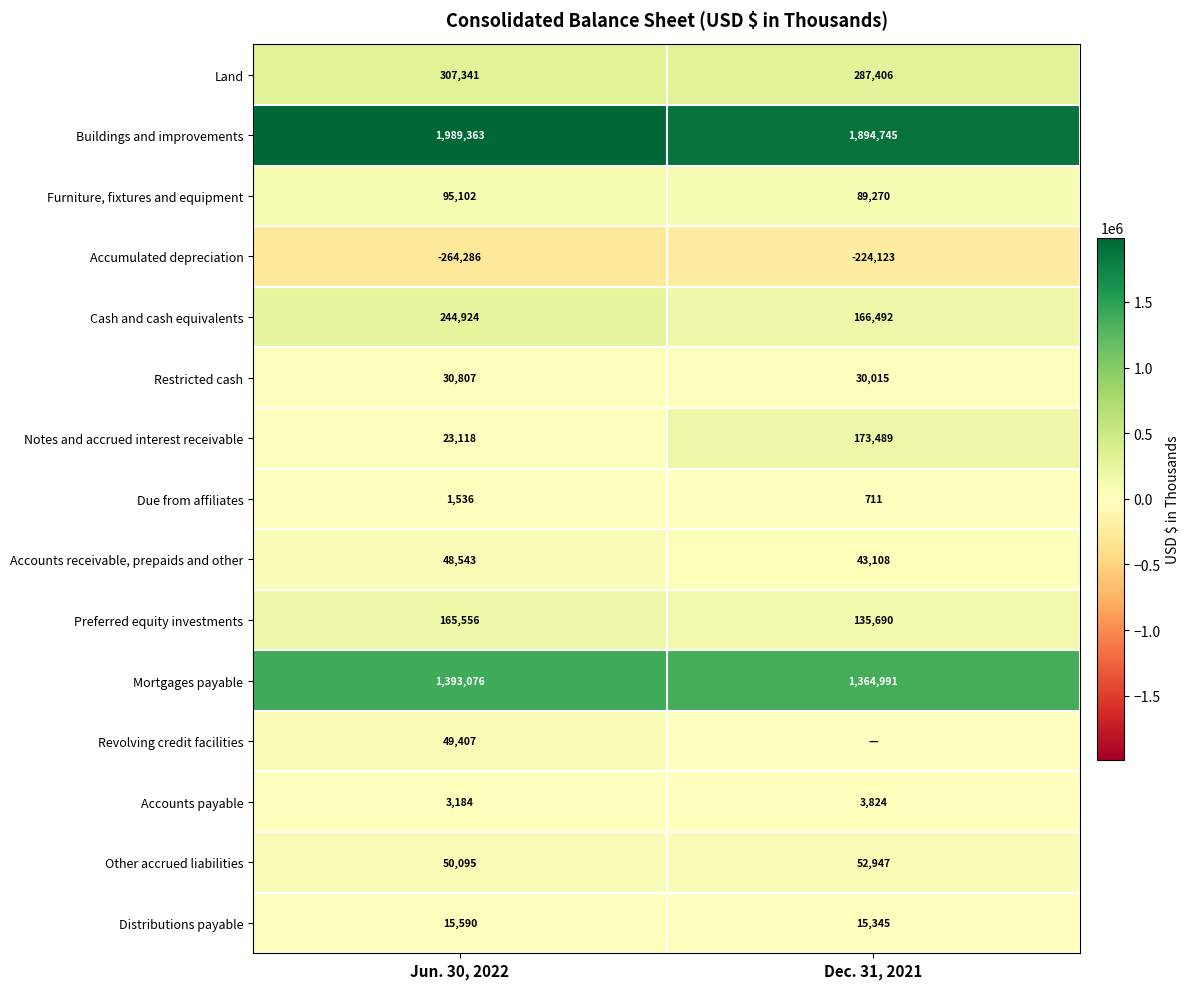

The value of Mortgages payable at Dec. 31, 2021 is 1364991. True or false?

True